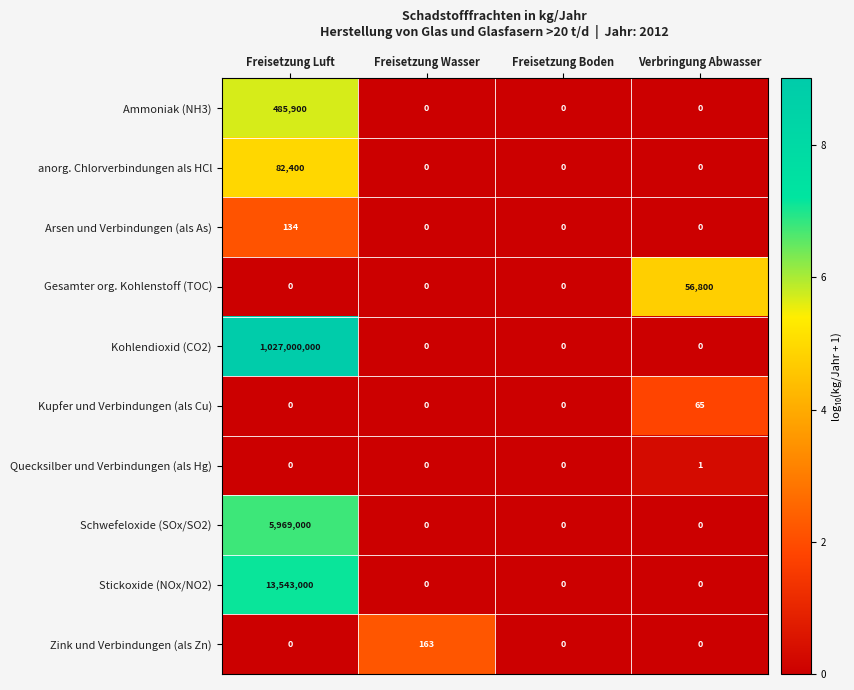

Which series has the largest range (max minus min)?

Kohlendioxid (CO2)